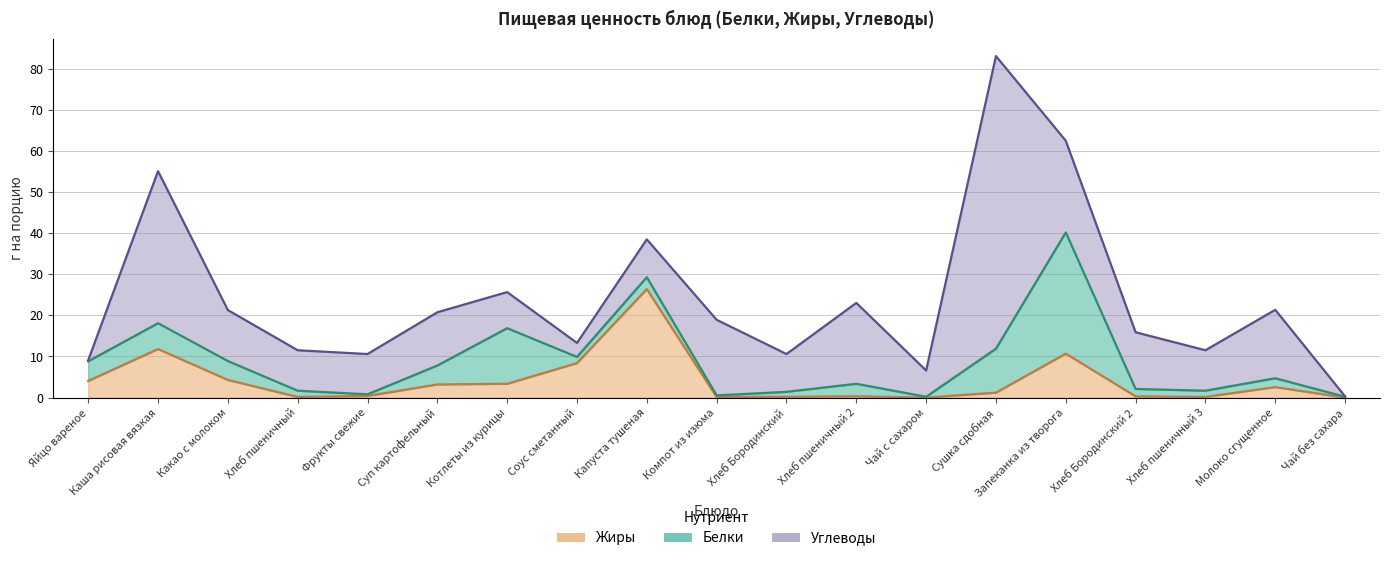

What is the label of the 13th point from the left?

Чай с сахаром